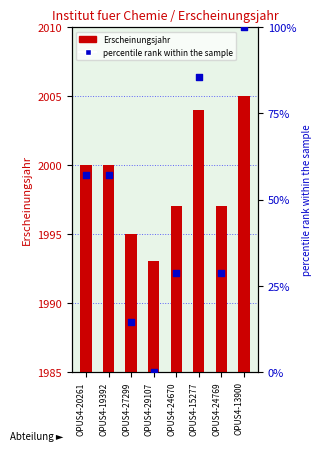

Which series reaches the minimum Y coordinate?

percentile rank within the sample